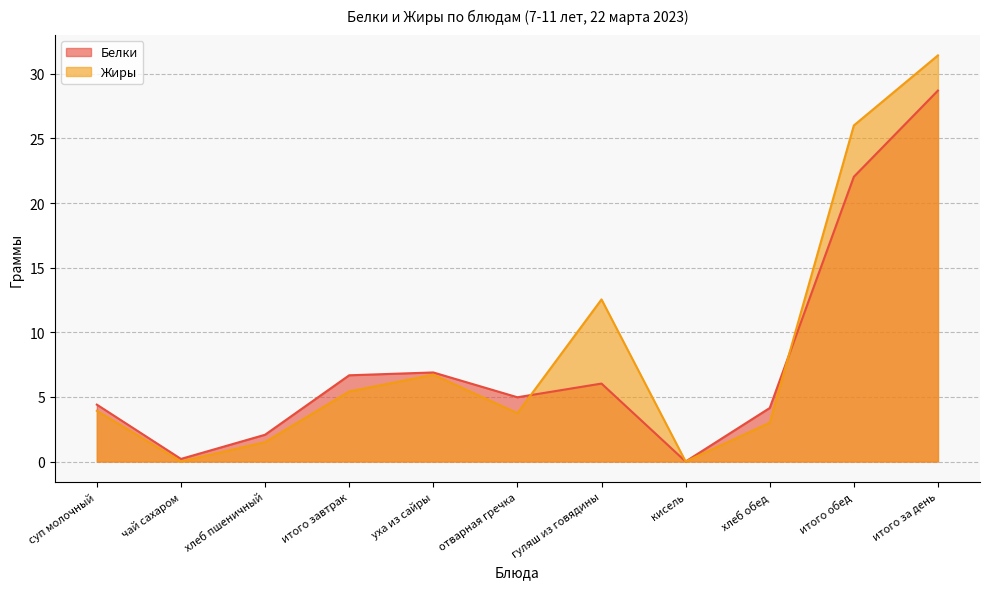

At which label does Белки reach its minimum?

кисель